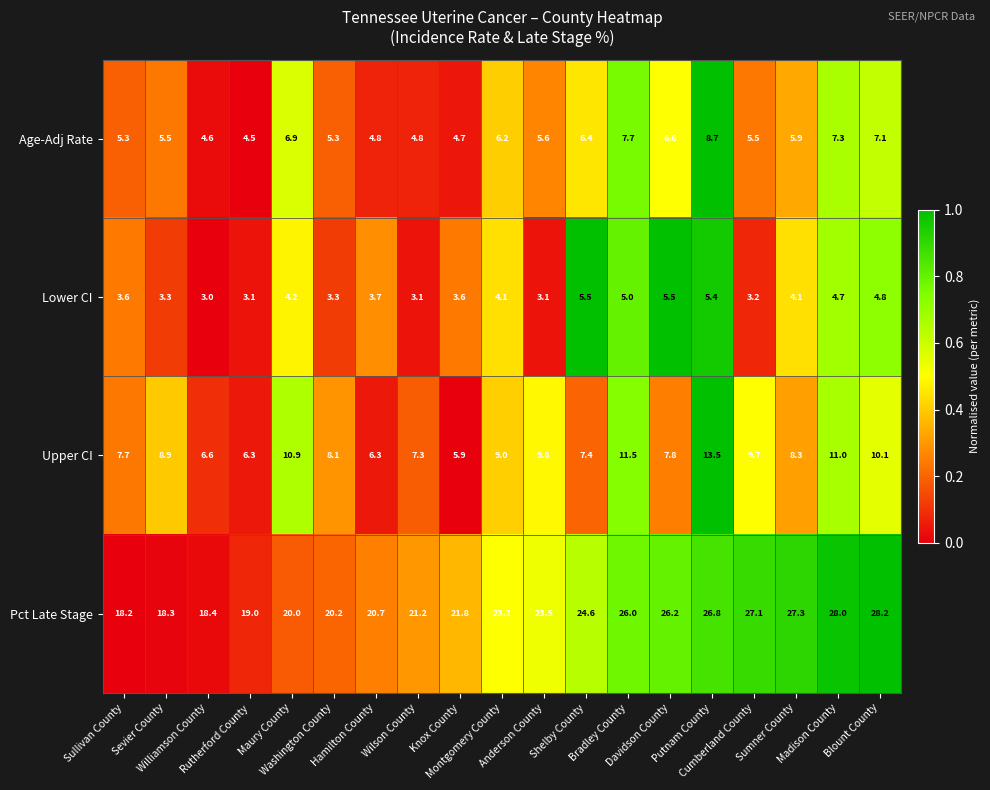

What is the highest value of the Age-Adj Rate series?

8.7